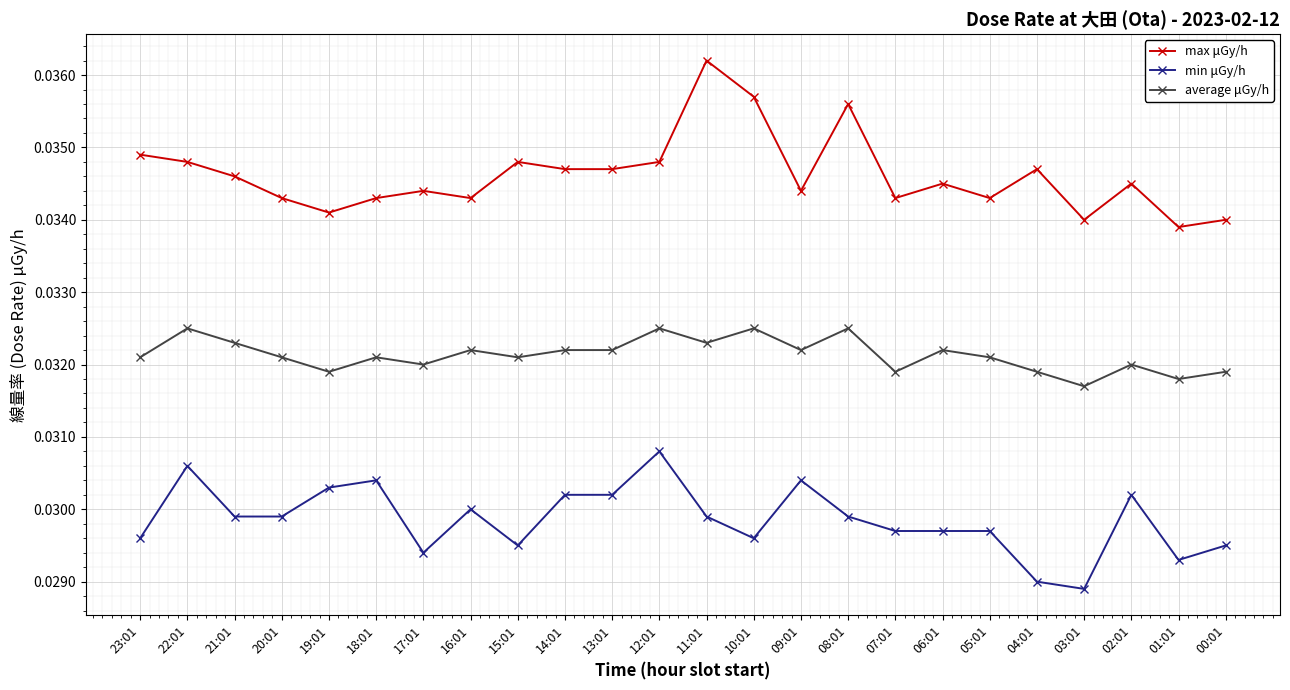

At 14:01, list the series in order from largest to smallest.

max μGy/h, average μGy/h, min μGy/h